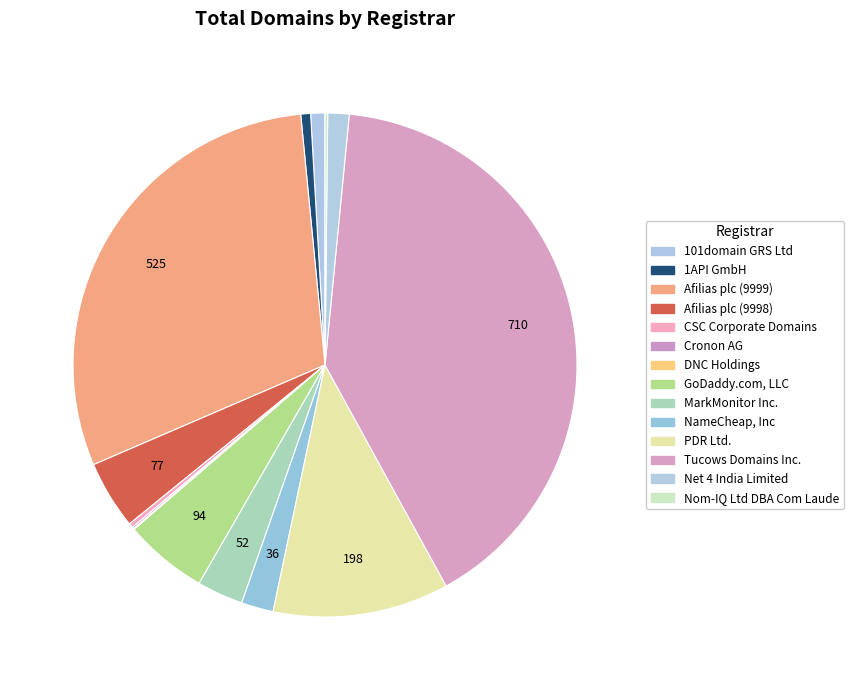

Is it true that Cronon AG is 0% of the pie?

True